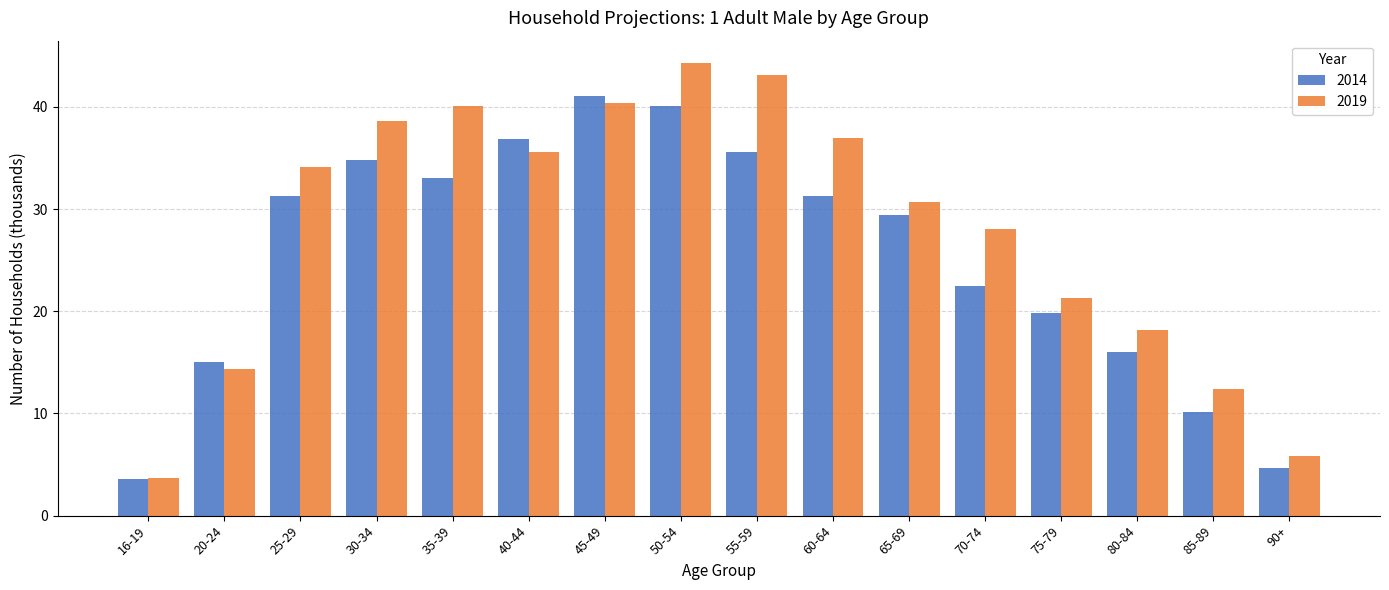

What position from the left is 40-44?

6